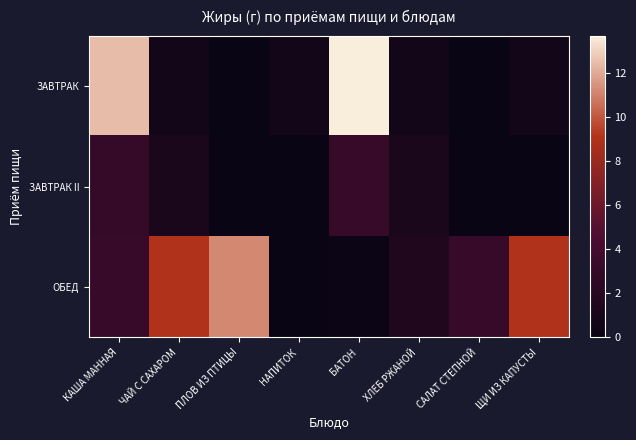

List the series in order of their peak value, highest first.

ЗАВТРАК, ОБЕД, ЗАВТРАК II